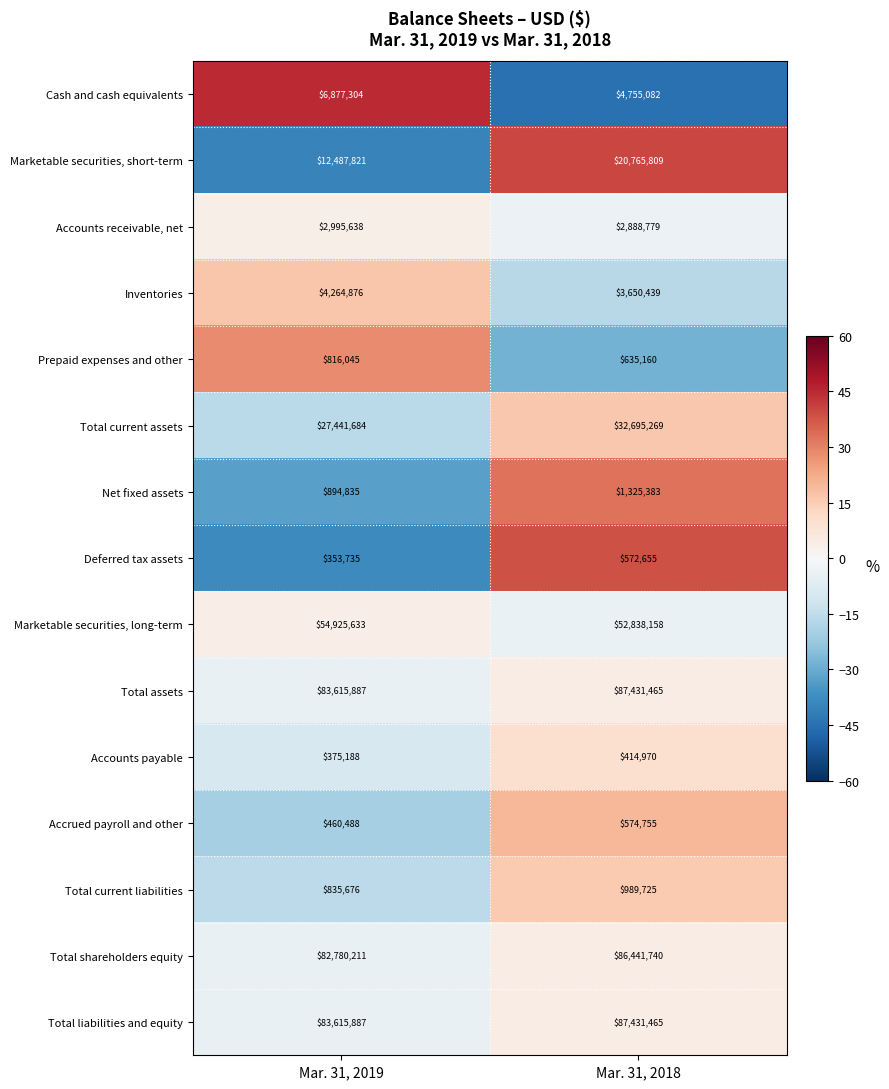

Rank the categories by Accounts receivable, net value from lowest to highest.

Mar. 31, 2018, Mar. 31, 2019